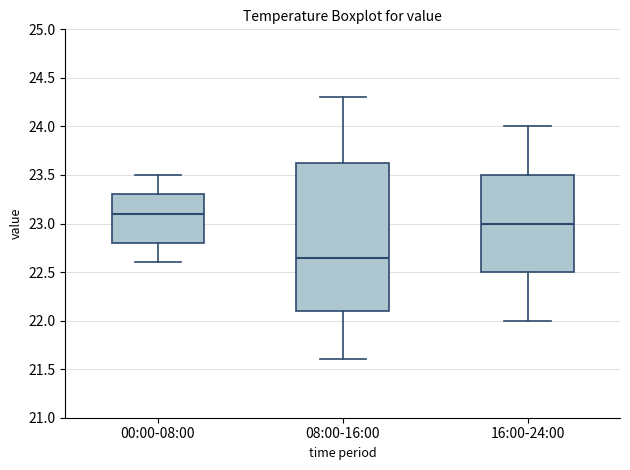

Reading left to right, transcribe this box plot: for each box, give where its median line is, the range the box spans, and where its two whiskers end, as read against the y-axis. The values are not printed on the chart, so give them approximately, as read against the axis.

00:00-08:00: median 23.10, box 22.80 to 23.30, whiskers 22.60 to 23.50
08:00-16:00: median 22.65, box 22.10 to 23.65, whiskers 21.60 to 24.30
16:00-24:00: median 23.00, box 22.50 to 23.50, whiskers 22.00 to 24.00